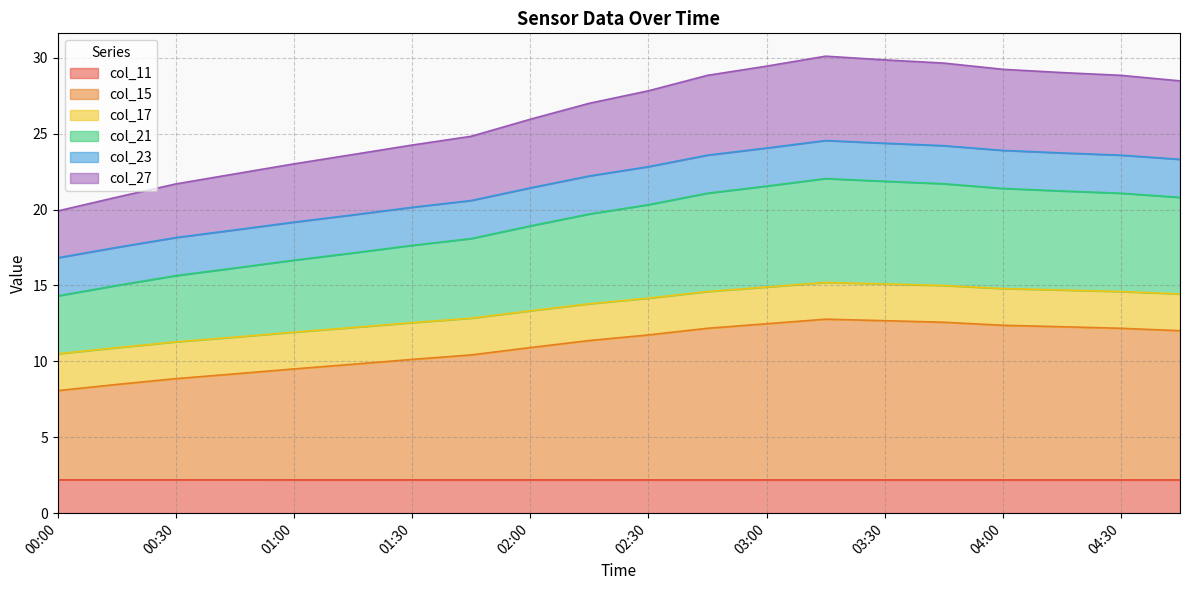

In col_21, how many points are higher than both neighbors (excluding endpoints)?

1